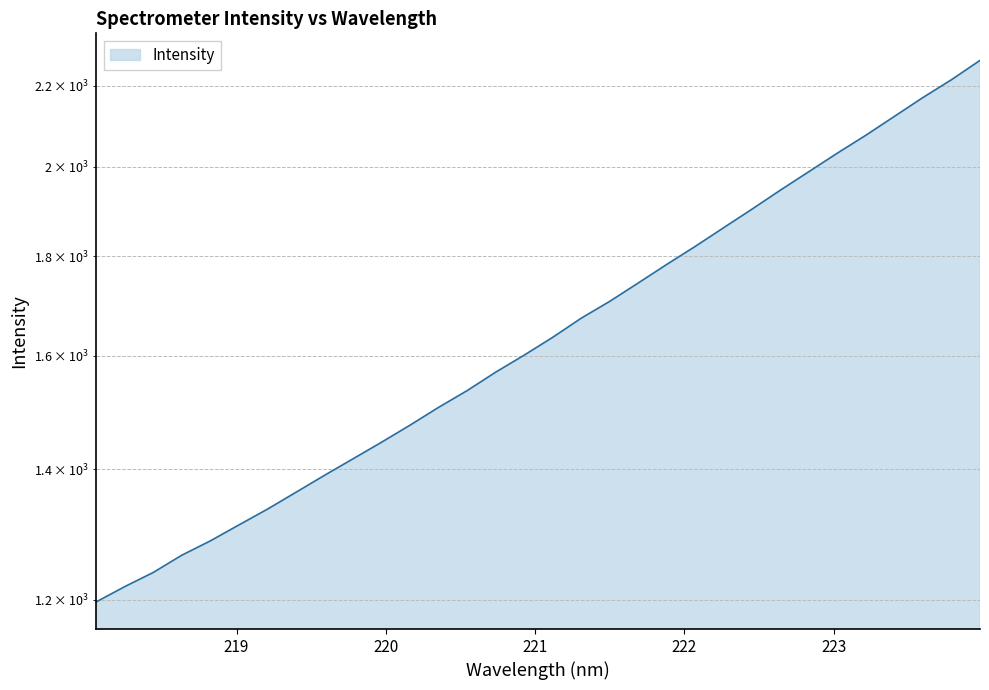

Reading left to right, what are all the values shown in this chart?

1196.8	1218.6	1239.2	1264.6	1286.2	1310.6	1335.2	1362.1	1389.6	1416.9	1444.9	1474.4	1505.6	1535.6	1569.4	1601.2	1635.2	1672.6	1706.1	1743.5	1782.1	1820.4	1861.1	1902.5	1945.8	1988.7	2032.6	2076.0	2122.6	2170.3	2216.2	2267.2